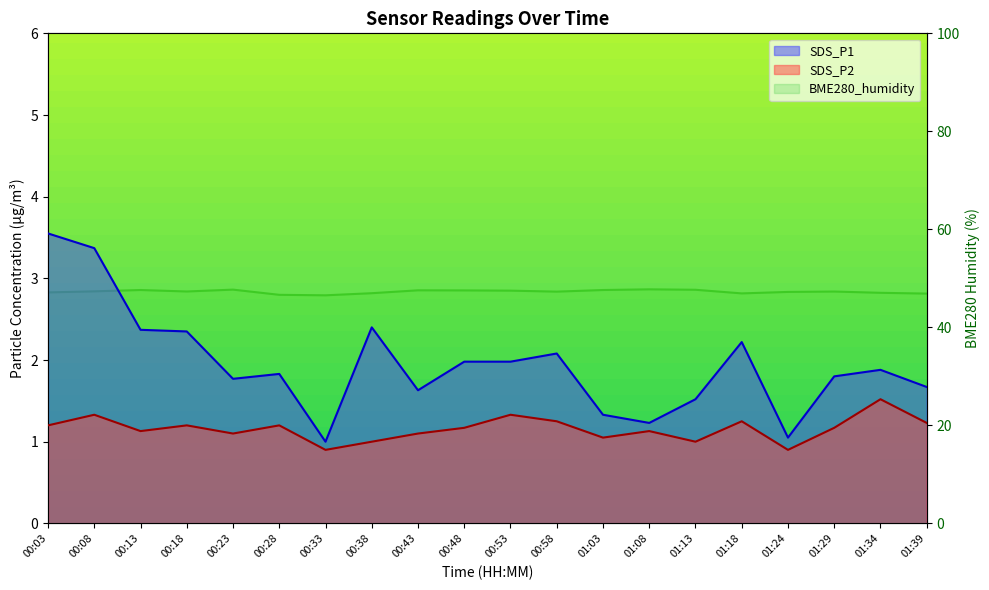

Reading left to right, transcribe all the data shown in this chart.

SDS_P1: 00:03=3.5	00:08=3.4	00:13=2.4	00:18=2.4	00:23=1.8	00:28=1.8	00:33=1.0	00:38=2.4	00:43=1.6	00:48=2.0	00:53=2.0	00:58=2.1	01:03=1.3	01:08=1.2	01:13=1.5	01:18=2.2	01:24=1.1	01:29=1.8	01:34=1.9	01:39=1.7
SDS_P2: 00:03=1.2	00:08=1.3	00:13=1.1	00:18=1.2	00:23=1.1	00:28=1.2	00:33=0.9	00:38=1.0	00:43=1.1	00:48=1.2	00:53=1.3	00:58=1.2	01:03=1.1	01:08=1.1	01:13=1.0	01:18=1.2	01:24=0.9	01:29=1.2	01:34=1.5	01:39=1.2
BME280_humidity: 00:03=47.1	00:08=47.4	00:13=47.6	00:18=47.3	00:23=47.7	00:28=46.6	00:33=46.5	00:38=47.0	00:43=47.6	00:48=47.5	00:53=47.5	00:58=47.3	01:03=47.6	01:08=47.8	01:13=47.7	01:18=46.9	01:24=47.2	01:29=47.3	01:34=47.0	01:39=46.9